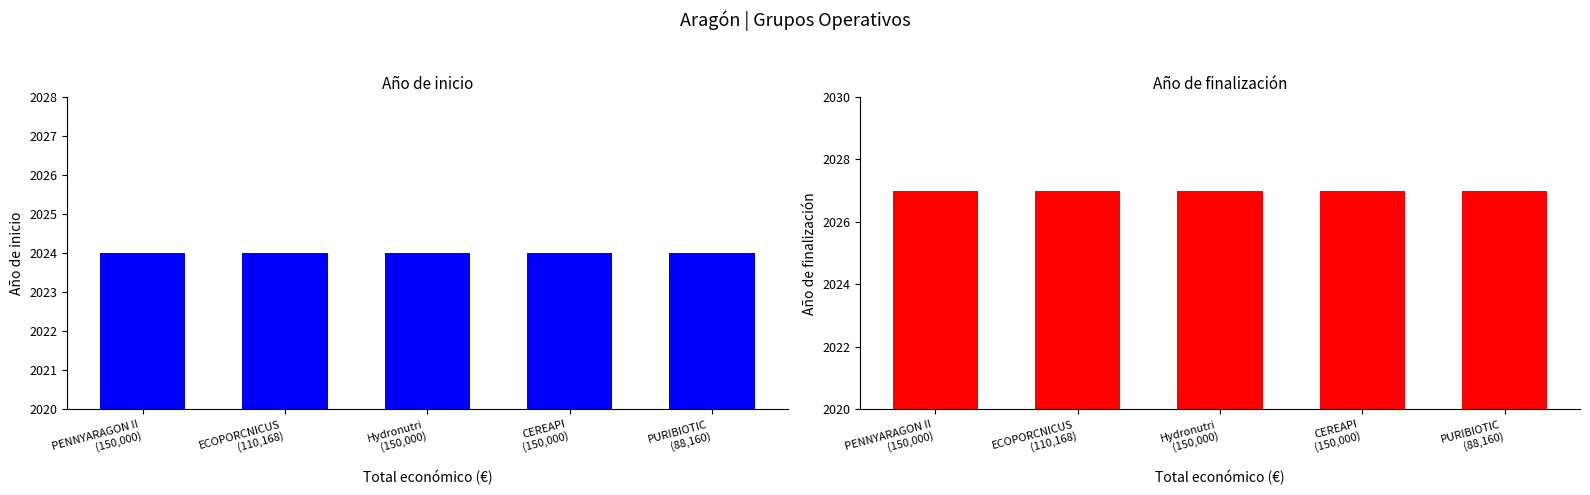

At how many categories does at least one series exceed 2025?

5